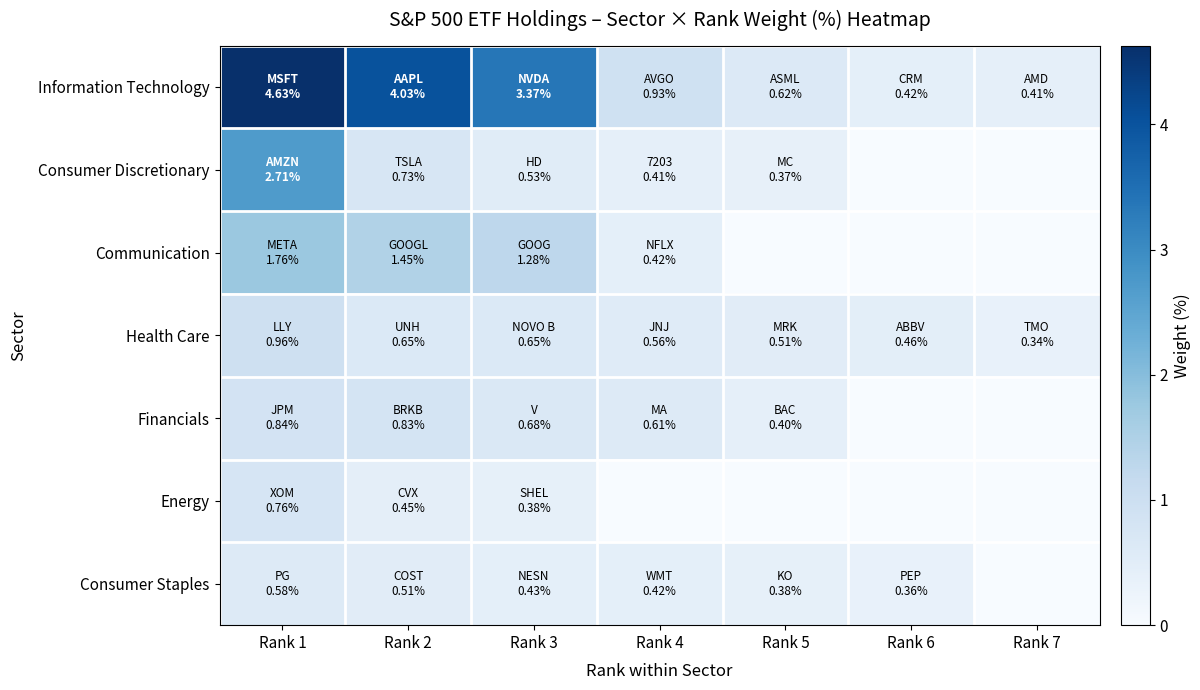

Reading left to right, list all the values displayed in this chart.

Information Technology: Rank 1=4.6	Rank 2=4.0	Rank 3=3.4	Rank 4=0.9	Rank 5=0.6	Rank 6=0.4	Rank 7=0.4
Consumer Discretionary: Rank 1=2.7	Rank 2=0.7	Rank 3=0.5	Rank 4=0.4	Rank 5=0.4	Rank 6=0.0	Rank 7=0.0
Communication: Rank 1=1.8	Rank 2=1.4	Rank 3=1.3	Rank 4=0.4	Rank 5=0.0	Rank 6=0.0	Rank 7=0.0
Health Care: Rank 1=1.0	Rank 2=0.7	Rank 3=0.7	Rank 4=0.6	Rank 5=0.5	Rank 6=0.5	Rank 7=0.3
Financials: Rank 1=0.8	Rank 2=0.8	Rank 3=0.7	Rank 4=0.6	Rank 5=0.4	Rank 6=0.0	Rank 7=0.0
Energy: Rank 1=0.8	Rank 2=0.5	Rank 3=0.4	Rank 4=0.0	Rank 5=0.0	Rank 6=0.0	Rank 7=0.0
Consumer Staples: Rank 1=0.6	Rank 2=0.5	Rank 3=0.4	Rank 4=0.4	Rank 5=0.4	Rank 6=0.4	Rank 7=0.0